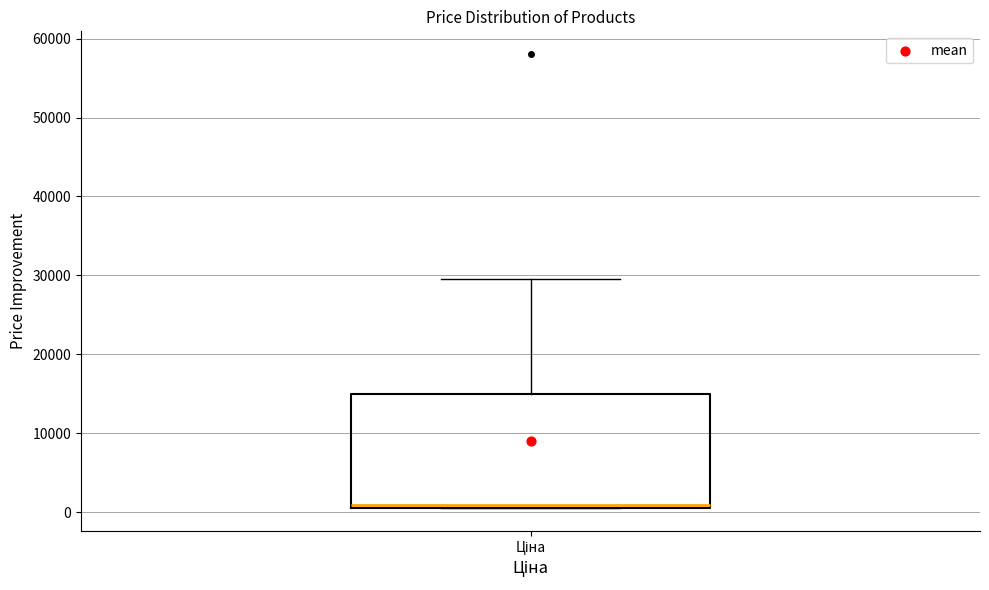

Read this box plot against the y-axis: the position of the median line, the range covered by the box, and the ends of both whiskers. The values are not printed on the chart, so give them approximately, as read against the axis.

median 1000 (just above the box's lower edge), box 1000 to 15000, whiskers 1000 to 30000